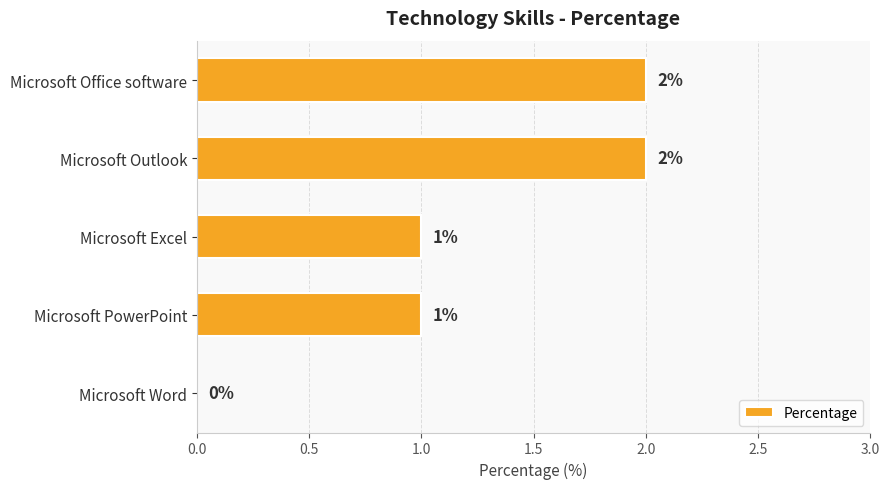

What is the ratio of the value at Microsoft Excel to the value at Microsoft Office software?

0.5